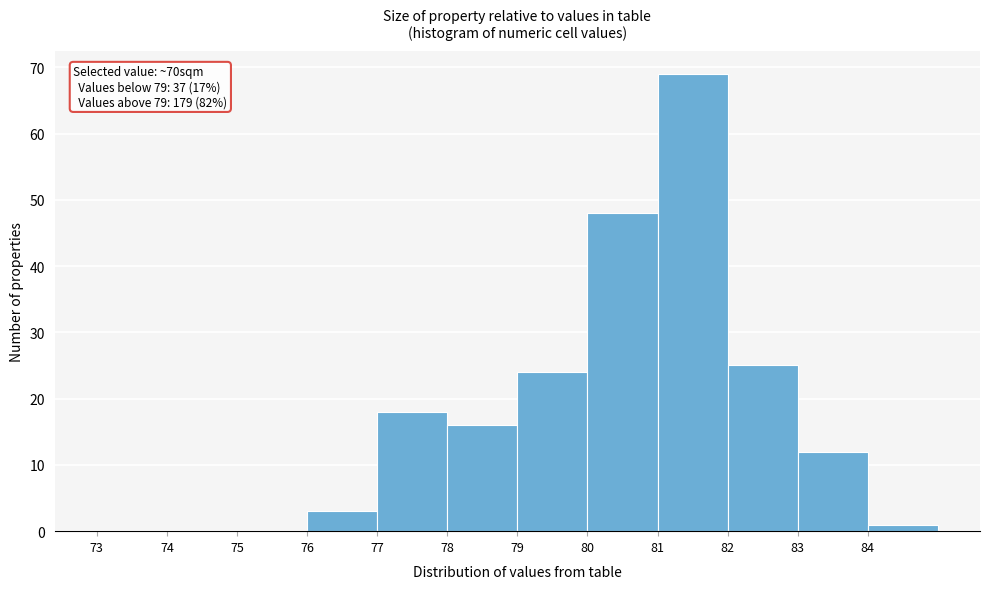

Over which range of the x-axis is the bar tallest?

81 to 82